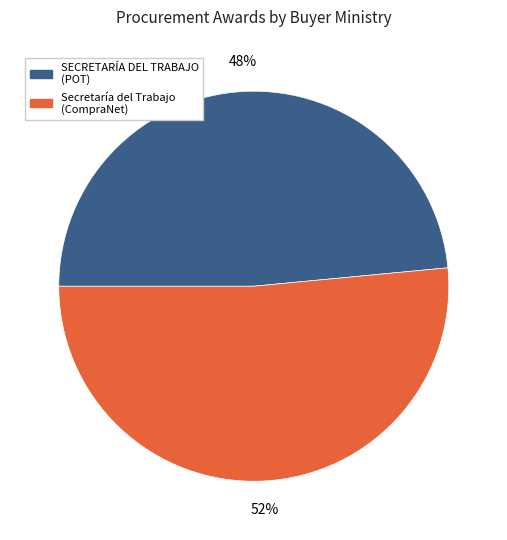

Is there a majority slice in this chart?

Yes